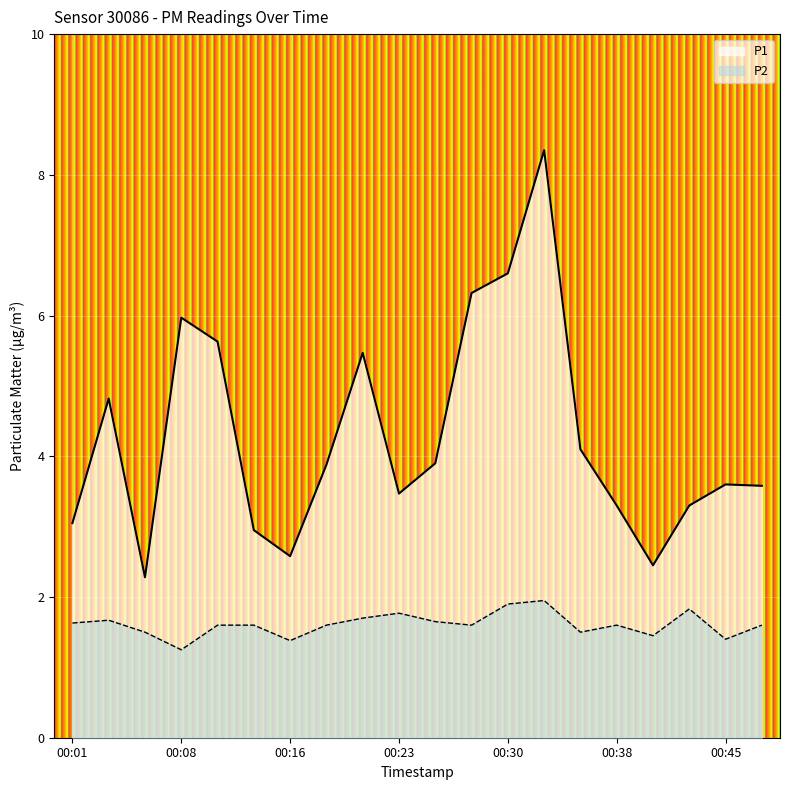

At which category does the chart reach its minimum across all series?

00:08